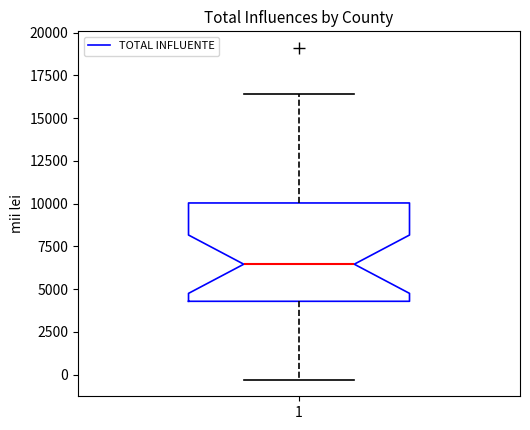

Where is the lower edge of the box at x = 1 on the y-axis? The values are not printed on the chart, so give them approximately, as read against the axis.

4500